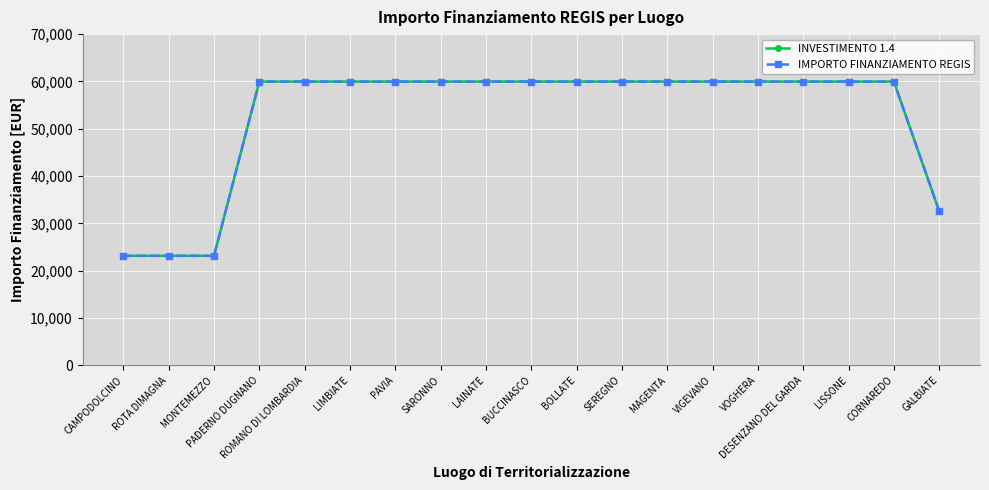

Is this an area chart (filled region under the line)?

No